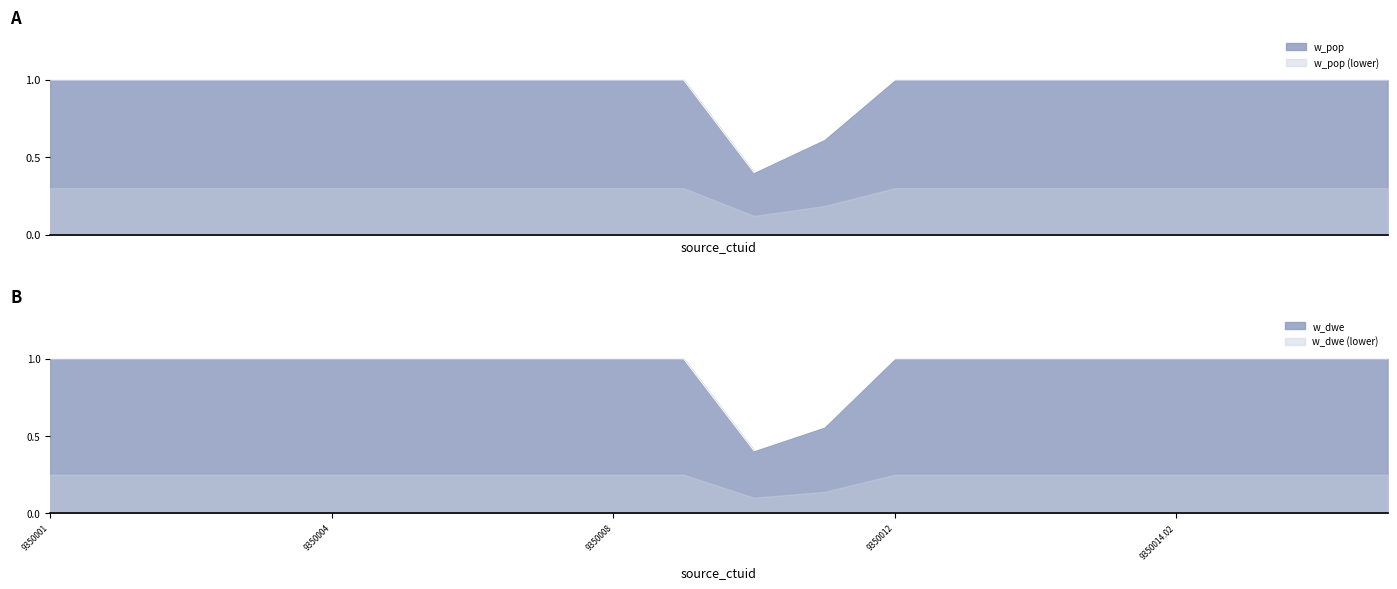

Which category has the lowest value in the w_pop series?

9350010